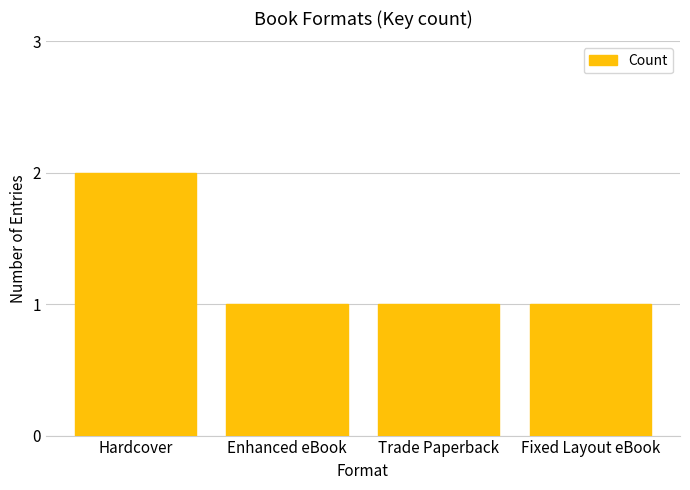

What is the change in value from Hardcover to Trade Paperback?

-1